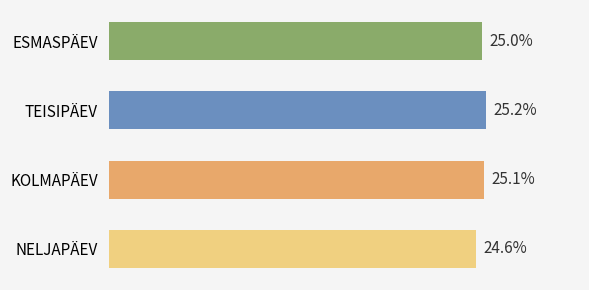

What is the label of the 1st bar from the bottom?

NELJAPÄEV